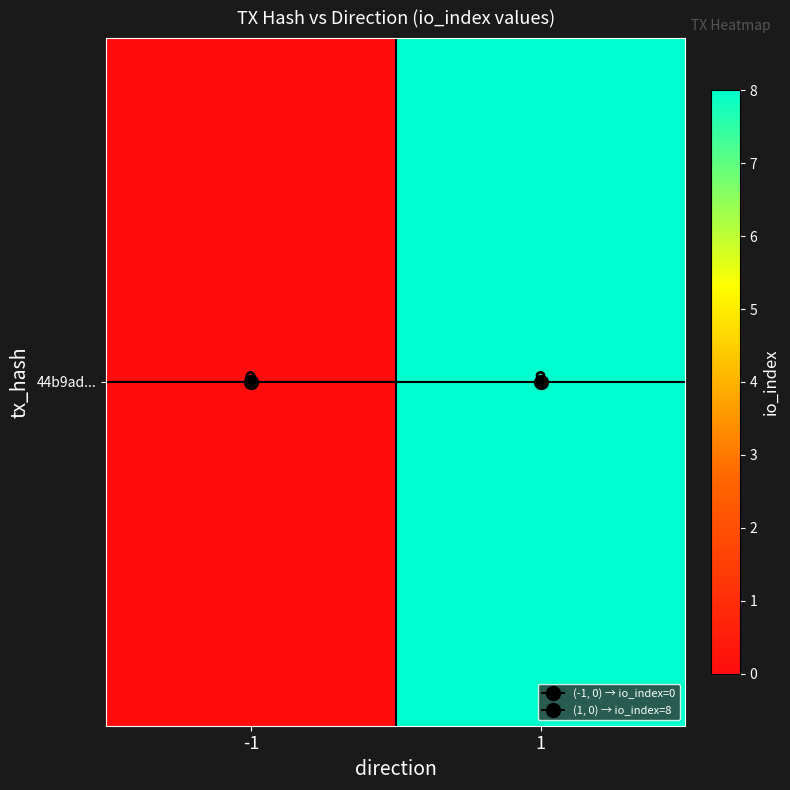

Reading right to left, what are all the values shown in this chart?

1=8	-1=0